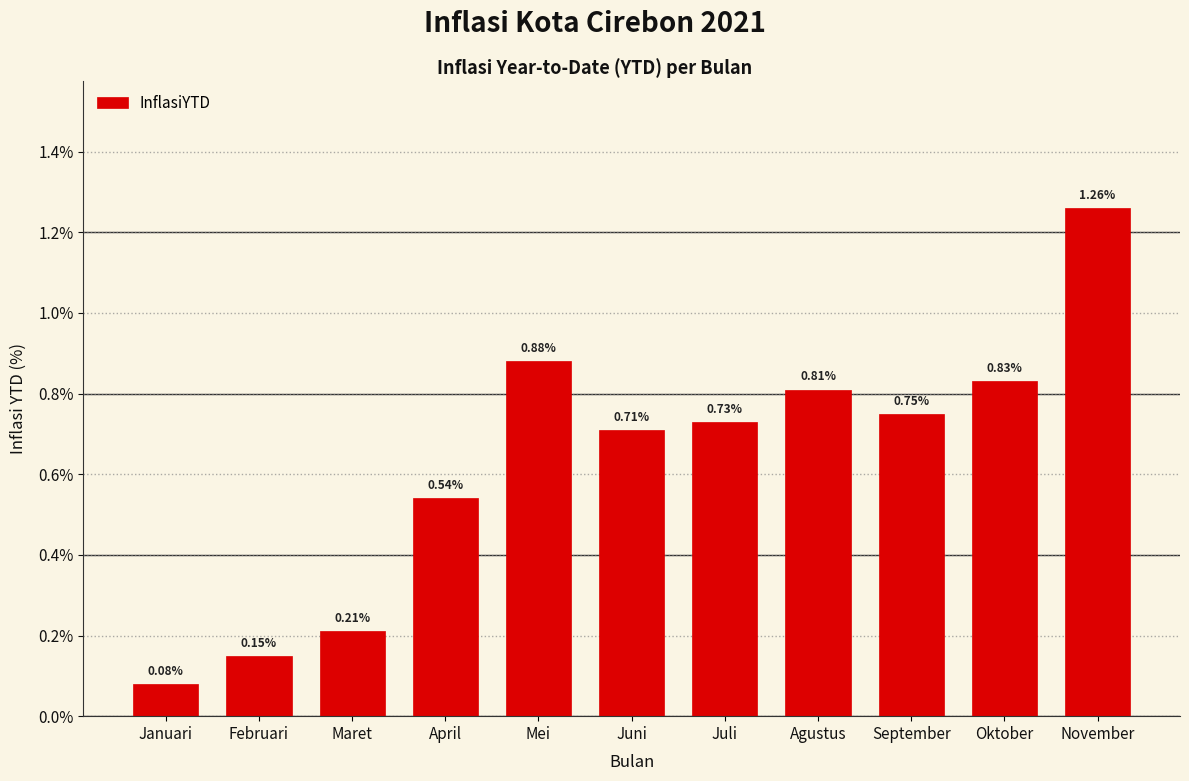

List the labels in order of value, largest first.

November, Mei, Oktober, Agustus, September, Juli, Juni, April, Maret, Februari, Januari